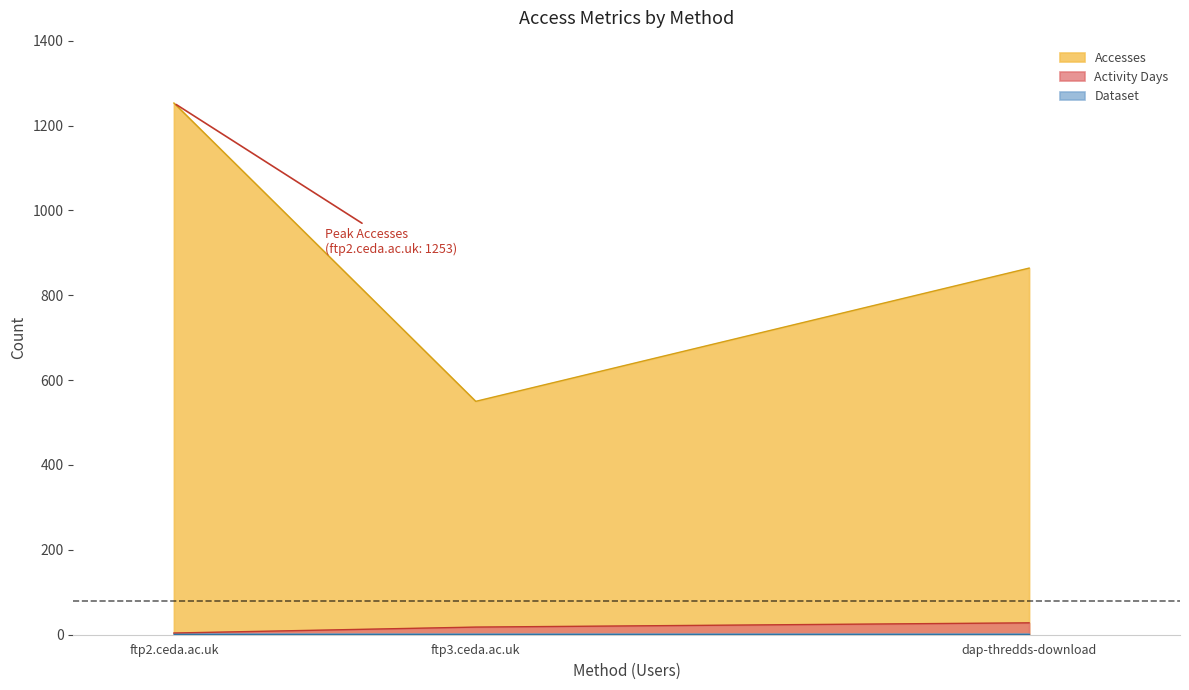

At which category is the sum across all series the highest?

ftp2.ceda.ac.uk